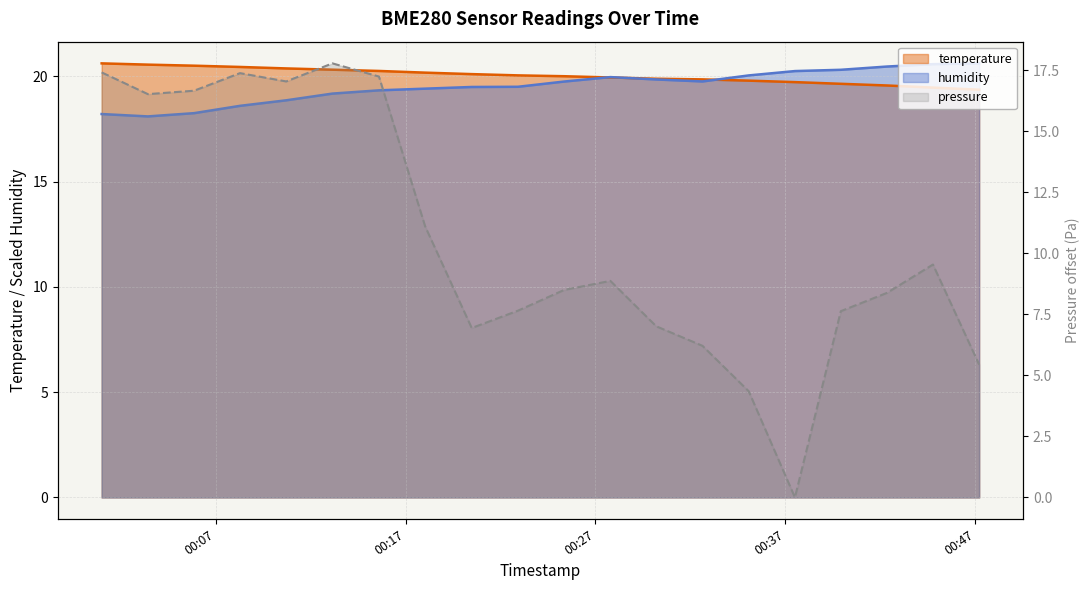

Which has a higher value, 2022-07-18T00:30:12 or 2022-07-18T00:25:21?

2022-07-18T00:25:21